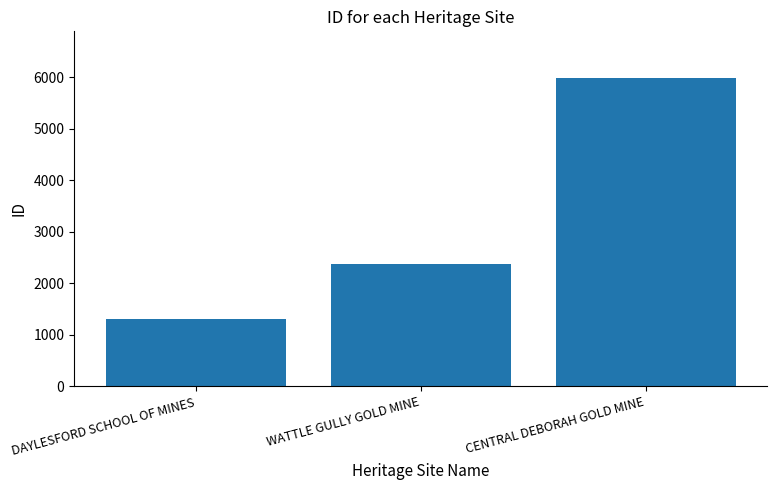

Does the chart contain stacked bars?

No